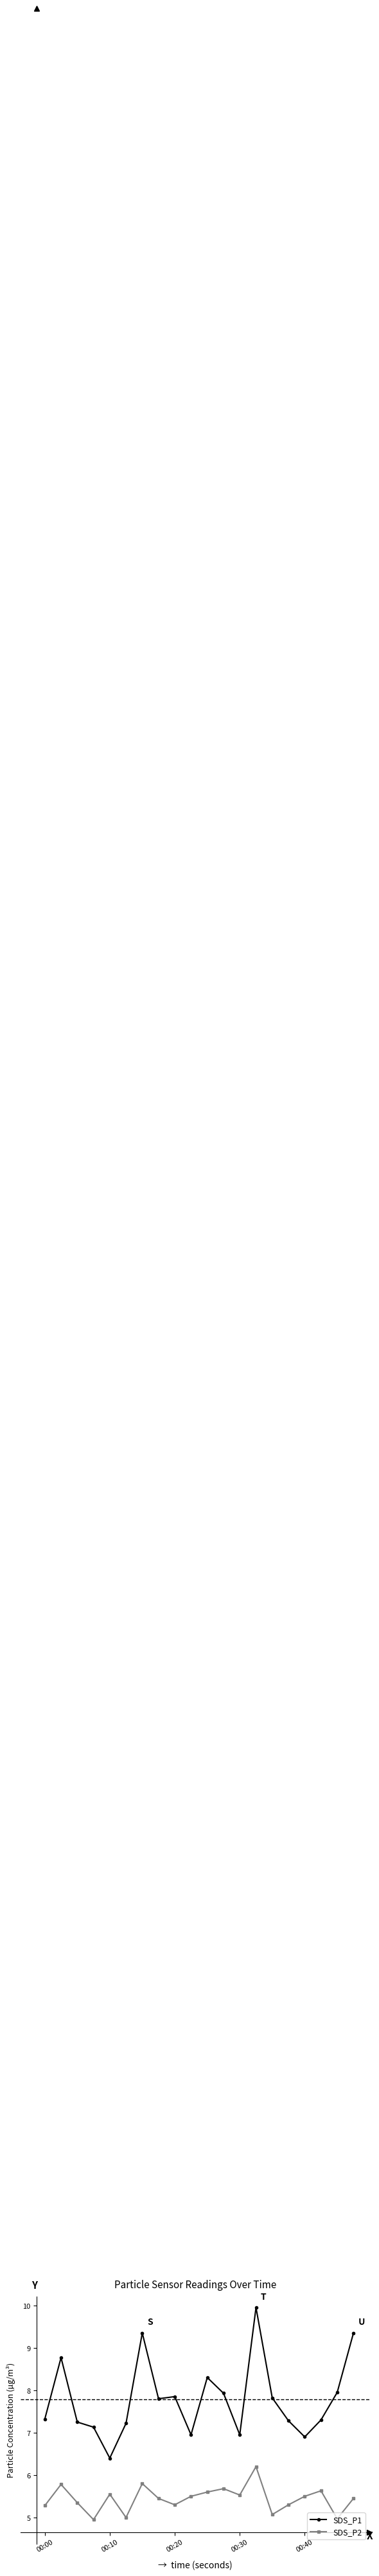

How many lines are shown in the chart?

2